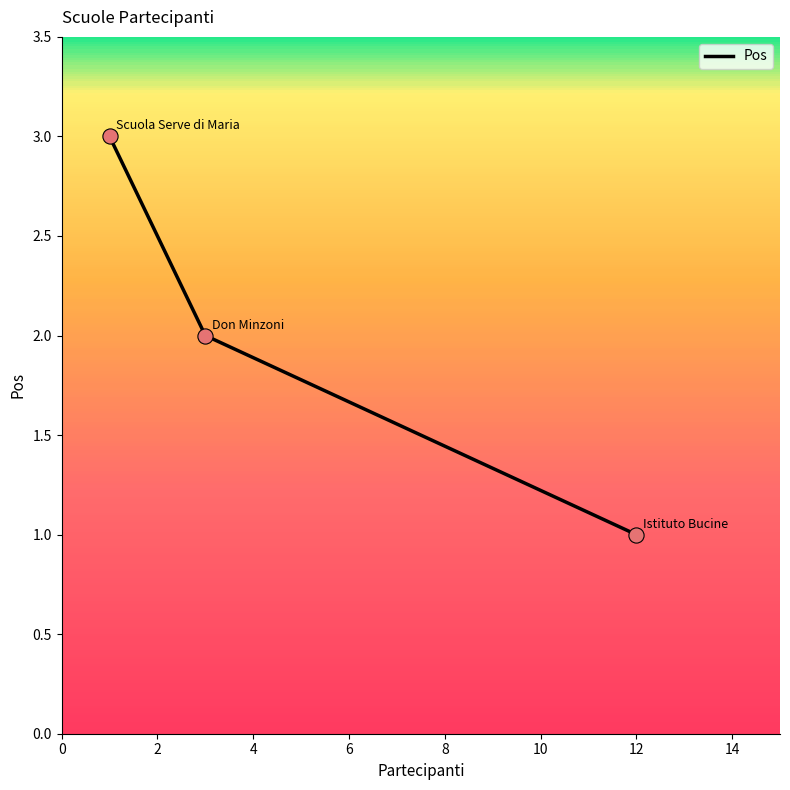

What is the ratio of the value at 2 to the value at 4?

0.7